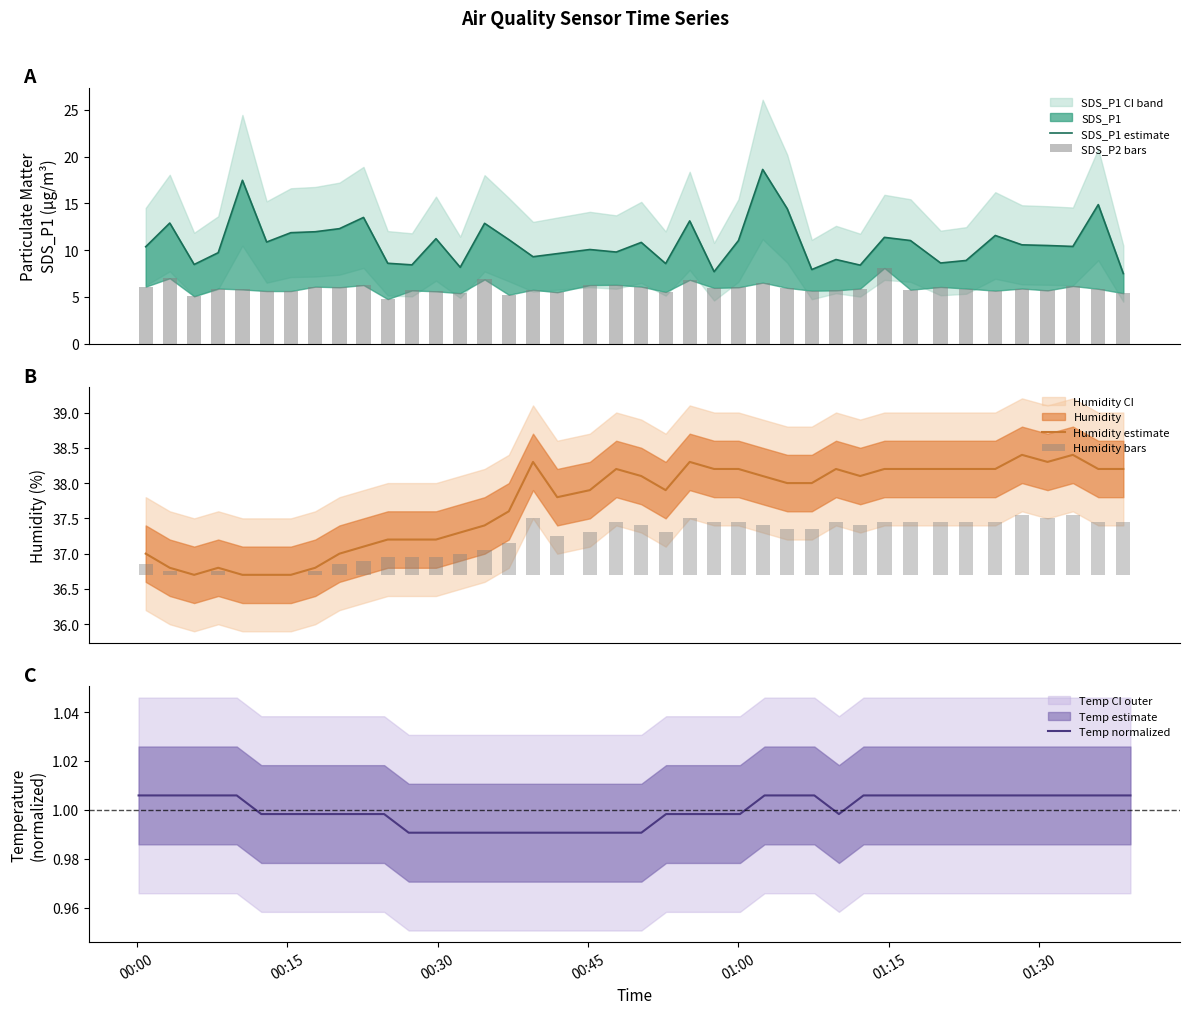

What is the highest value of the Humidity estimate series?

38.4